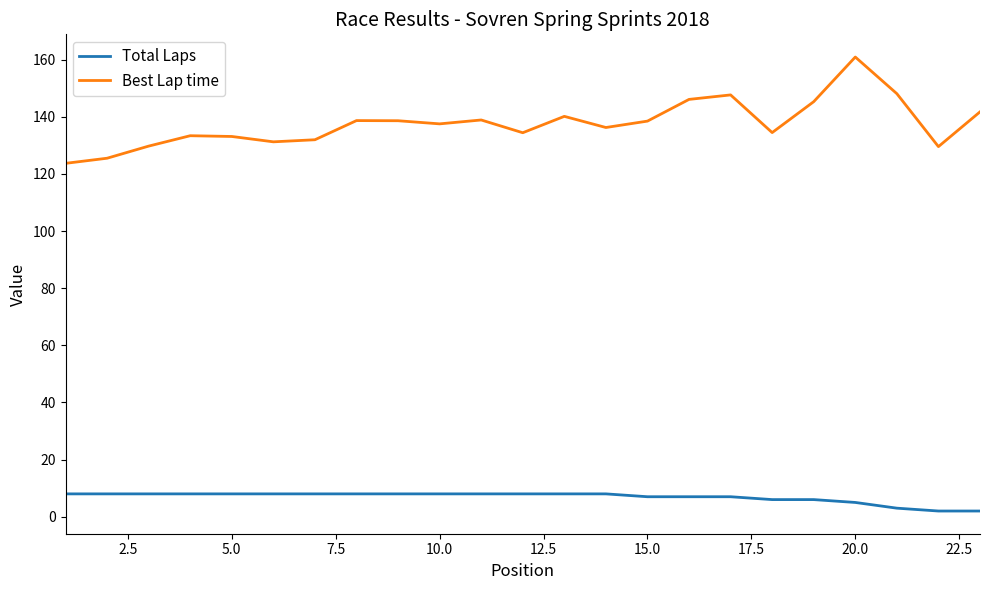

Rank the series by their maximum value, from highest to lowest.

Best Lap time, Total Laps